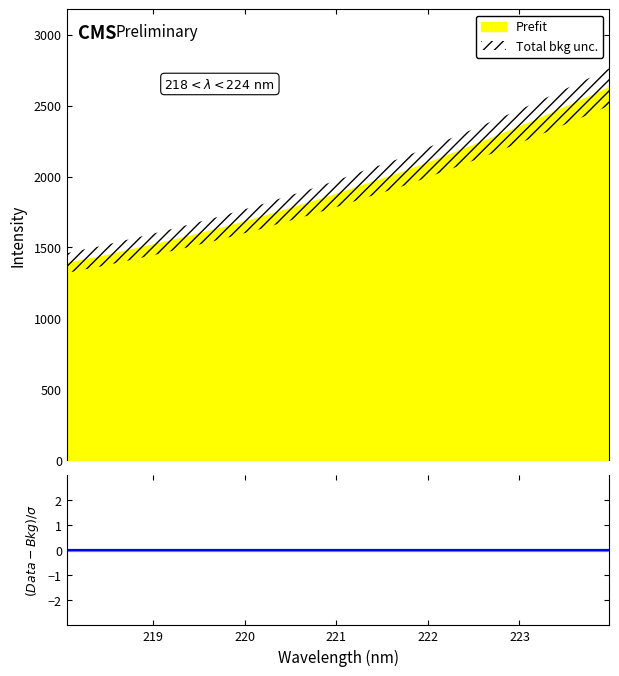

Rank the categories by value from lowest to highest.

0, 1, 2, 3, 4, 5, 6, 7, 8, 9, 10, 11, 12, 13, 14, 15, 16, 17, 18, 19, 20, 21, 22, 23, 24, 25, 26, 27, 28, 29, 30, 31